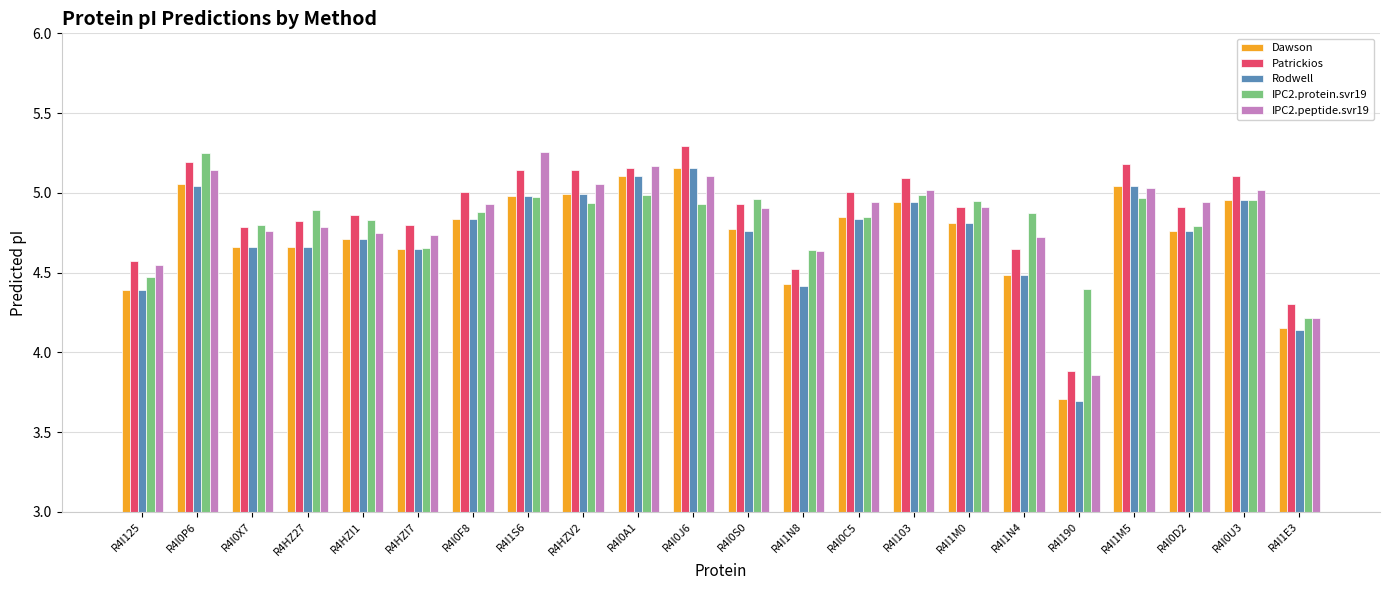

What position from the right is R4I1S6?

15